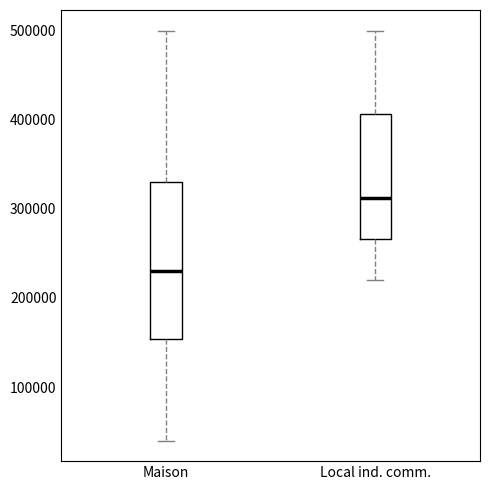

Which box has the lowest median line?

Maison